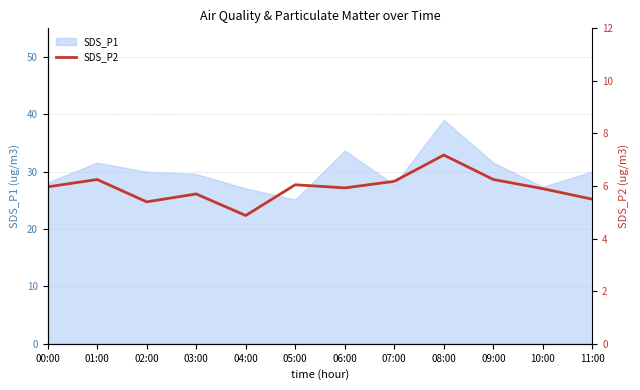

The value of SDS_P1 at 02:00 is 30.0. True or false?

True